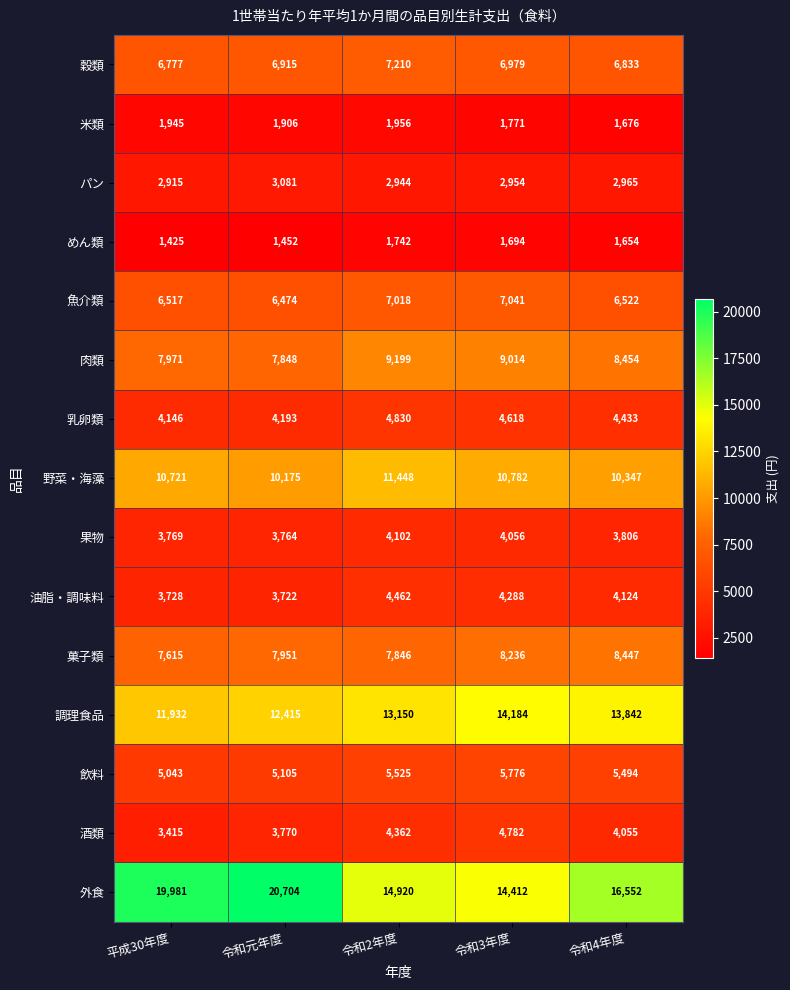

What is the minimum value shown in the chart?

1425